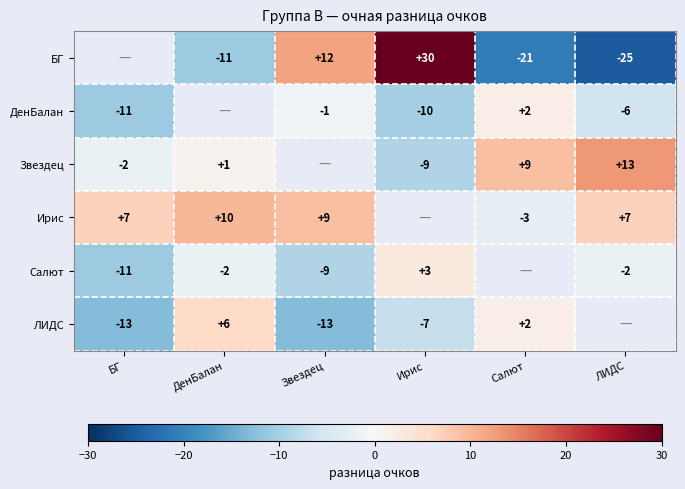

What is the difference between the Звездец values at Ирис and ЛИДС?

22